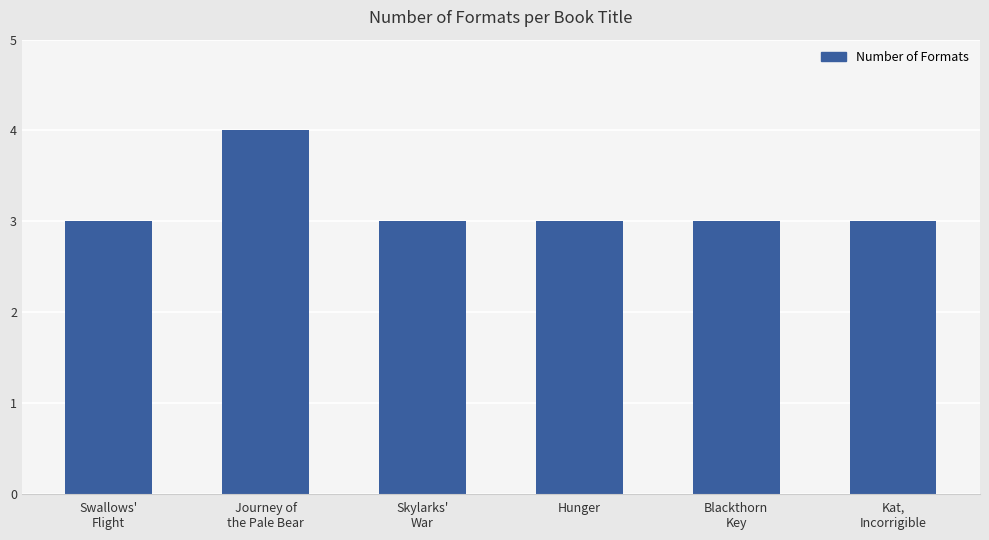

What is the minimum value shown in the chart?

3